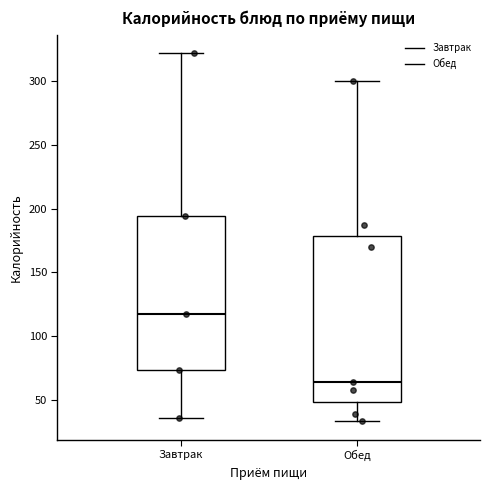

Reading left to right, transcribe this box plot: for each box, give where its median line is, the range the box spans, and where its two whiskers end, as read against the y-axis. The values are not printed on the chart, so give them approximately, as read against the axis.

Завтрак: median 115, box 75 to 195, whiskers 35 to 320
Обед: median 65, box 50 to 180, whiskers 35 to 300